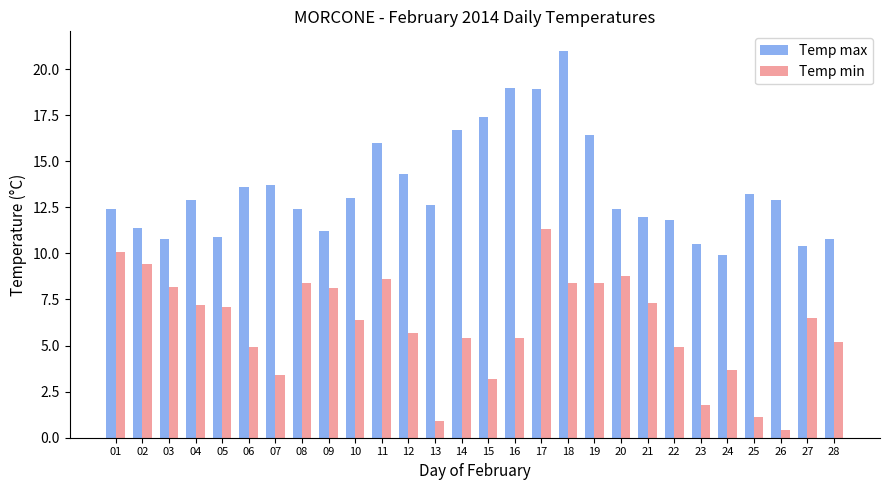

At which label does Temp min first exceed 6?

01